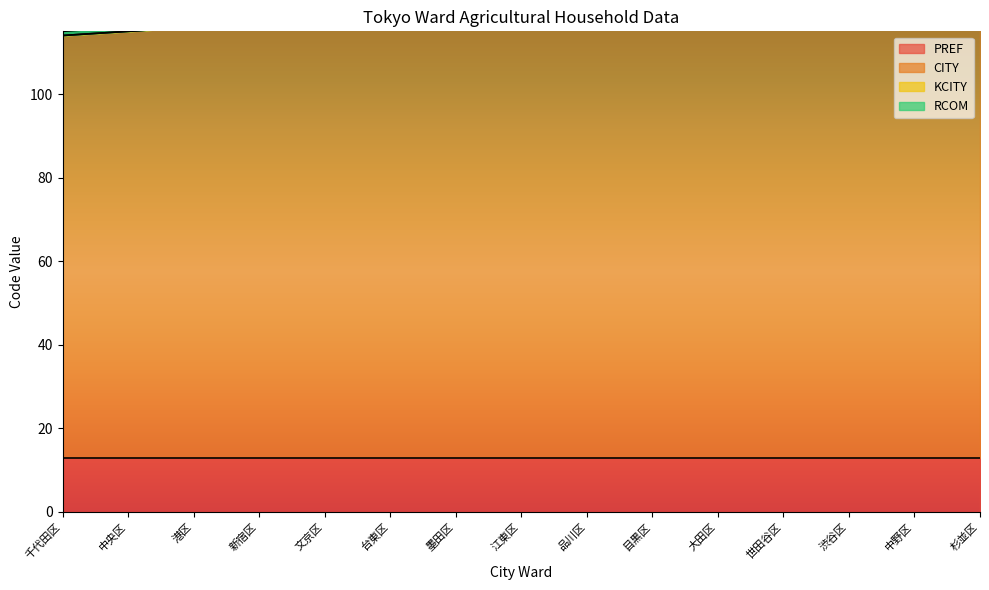

True or false: KCITY and PREF intersect in this chart.

False